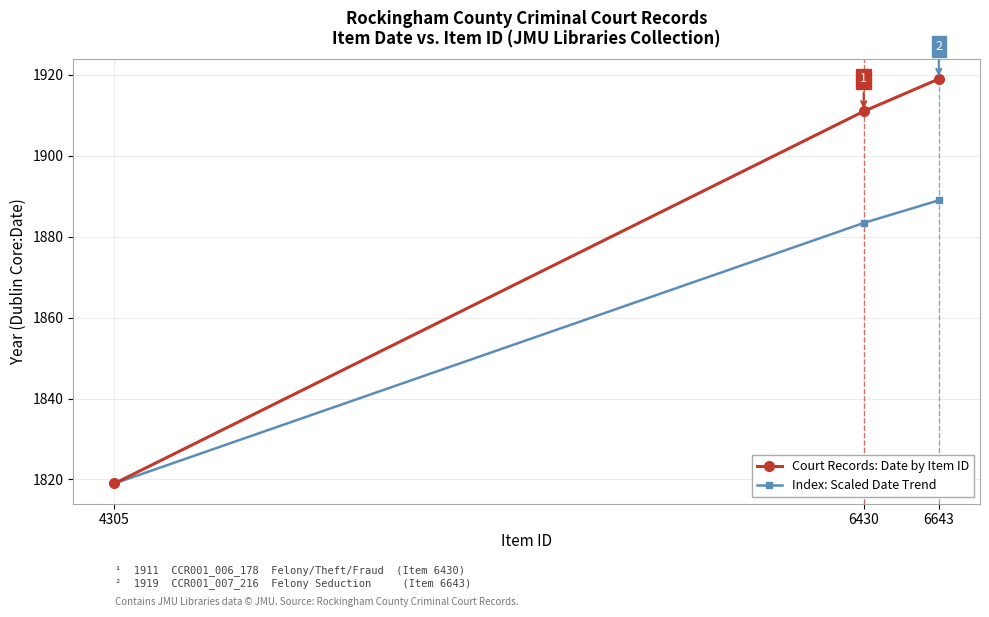

What is the difference between the highest and lowest values at 6430?

27.6